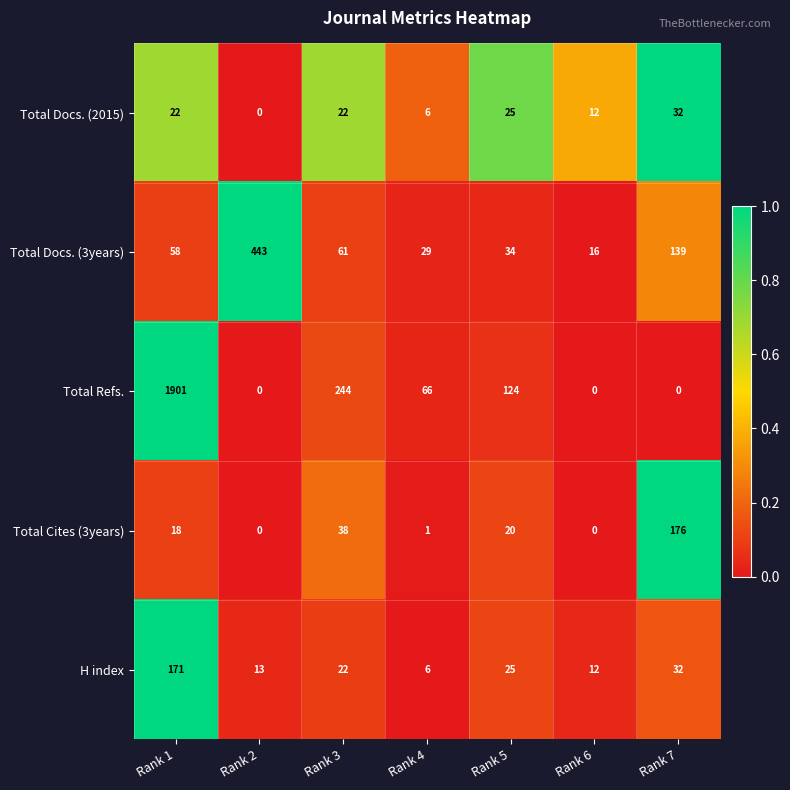

What is the average value of the Total Docs. (3years) series?

111